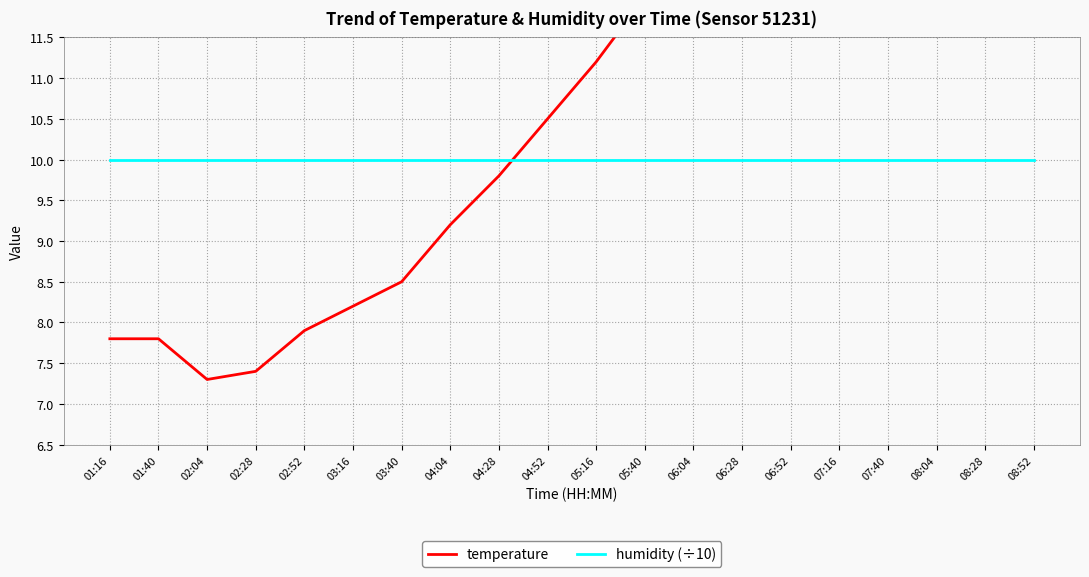

Which category has the highest value in the temperature series?

08:04